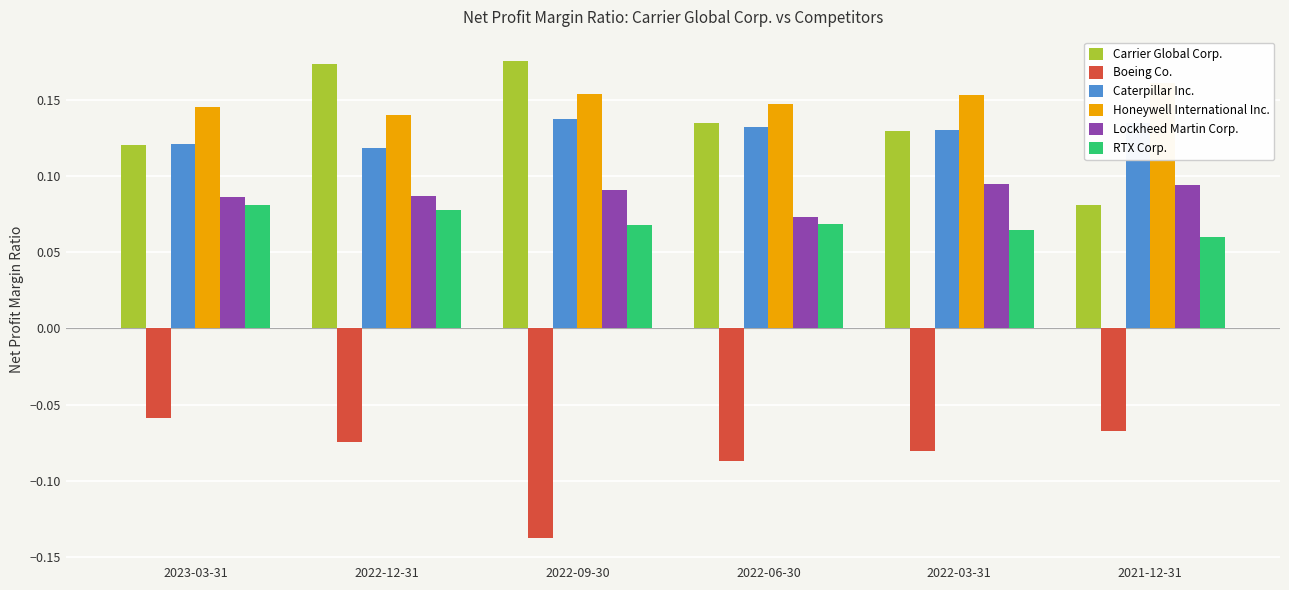

How many bars are there in each group?

6